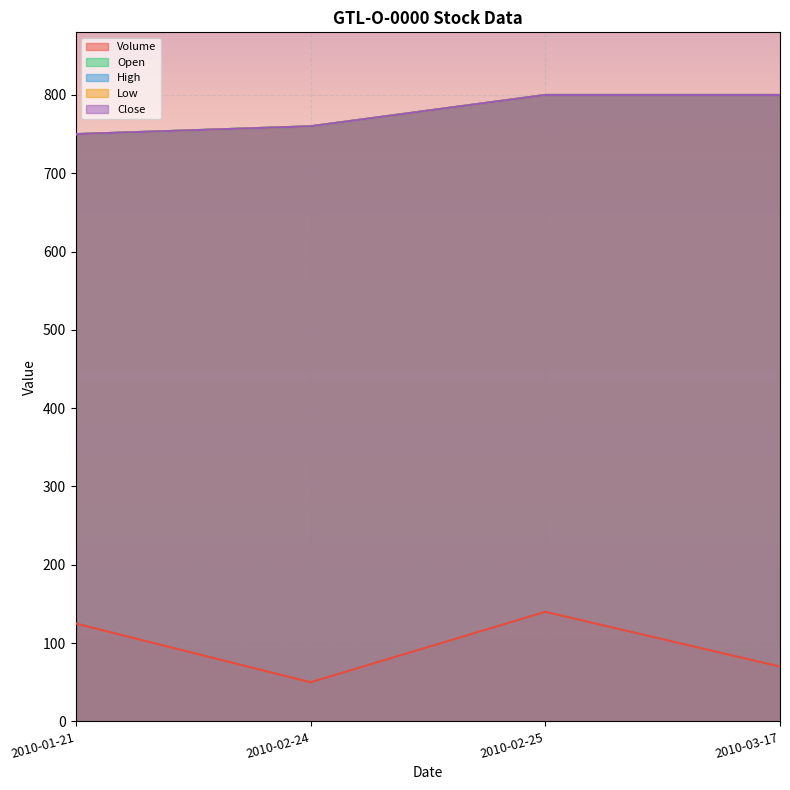

How many distinct data groups are displayed?

5